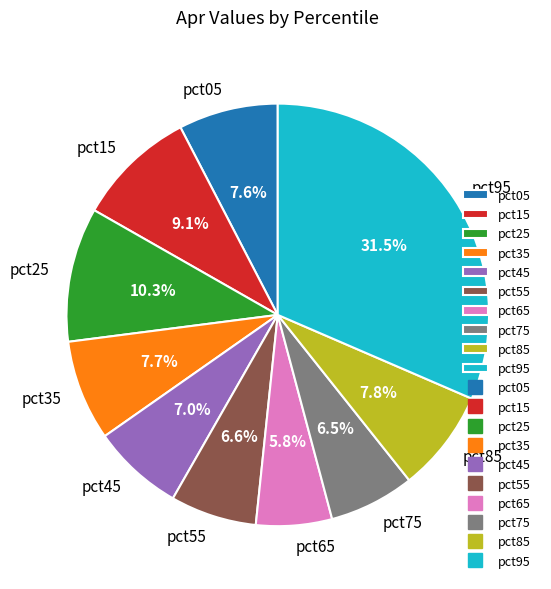

To the nearest percent, what is the average slice percentage?

10%